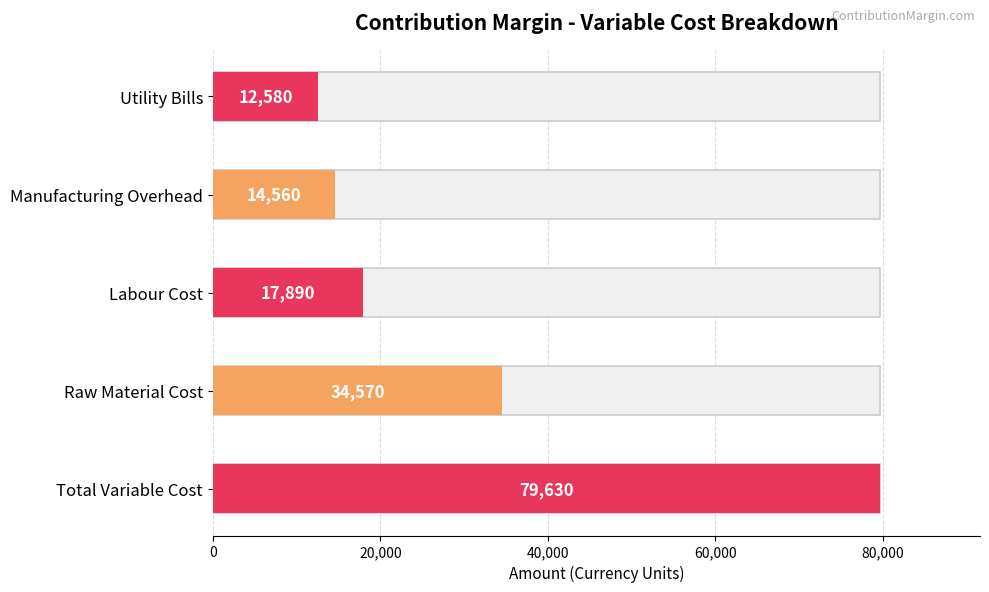

How many bars are there in total?

5